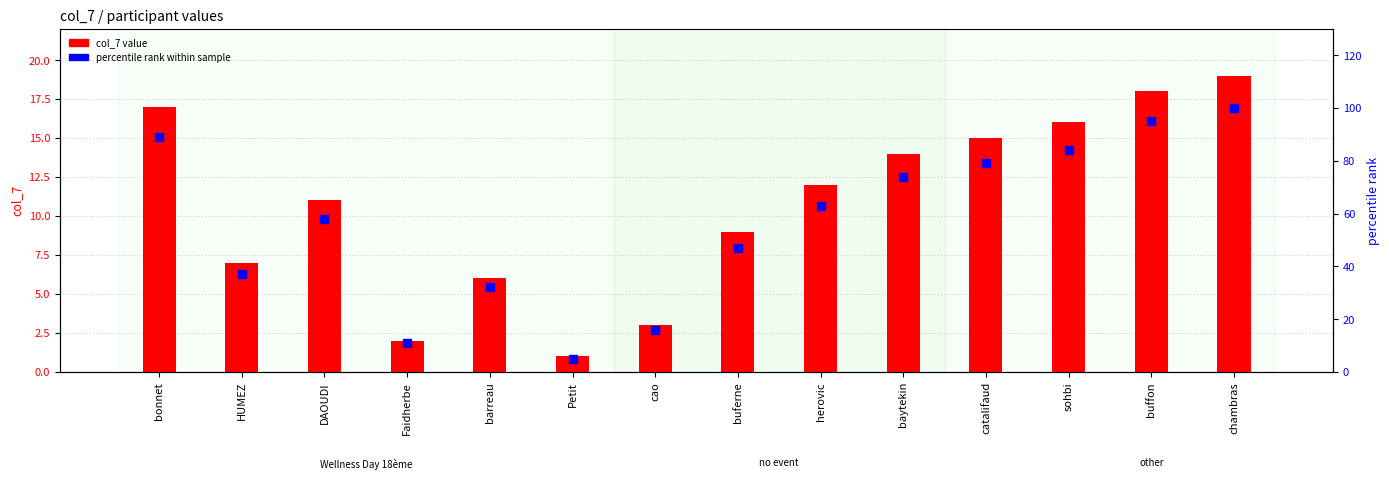

Which series contains the highest Y value?

percentile rank within sample